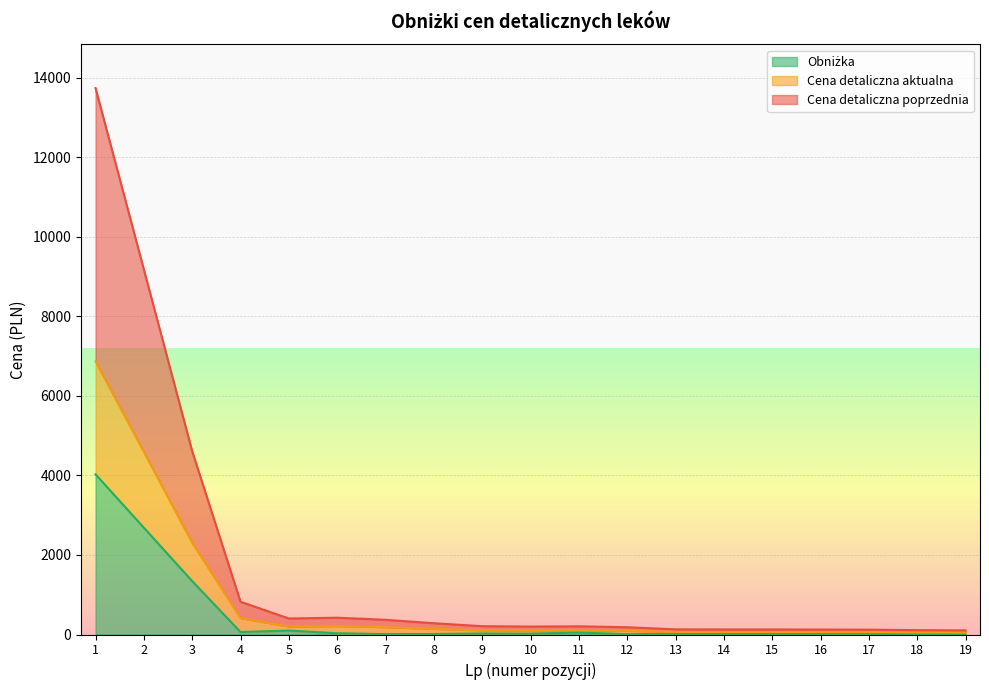

True or false: Cena detaliczna poprzednia and Obniżka intersect in this chart.

False